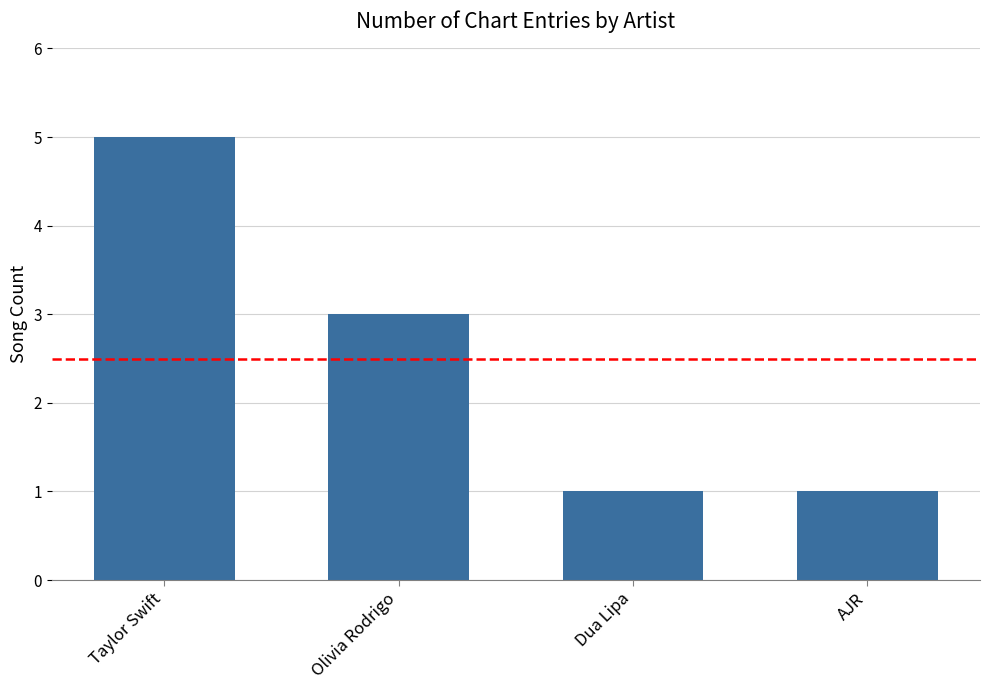

How many values are below 3?

2